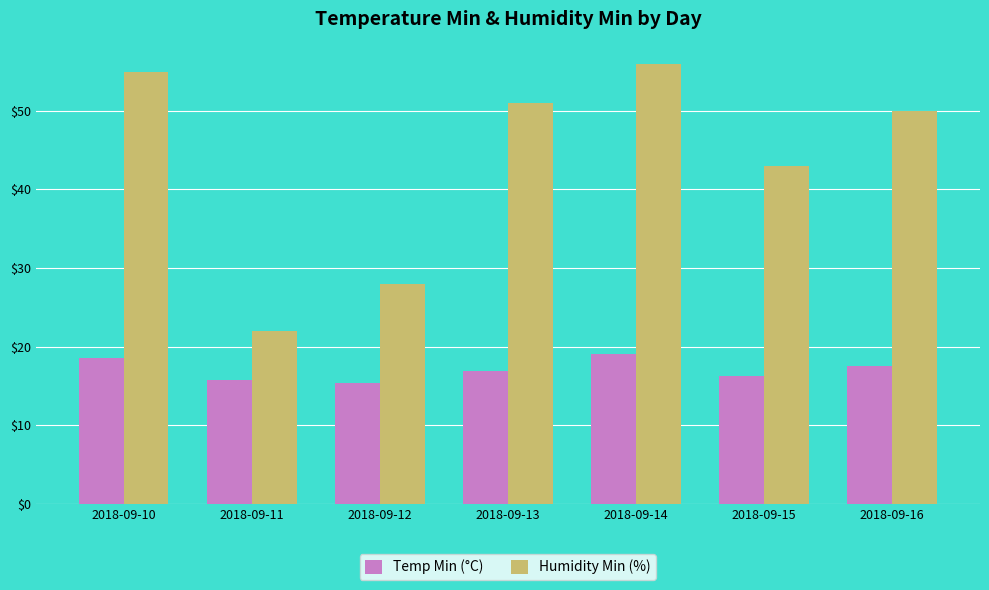

What is the minimum value shown in the chart?

15.4